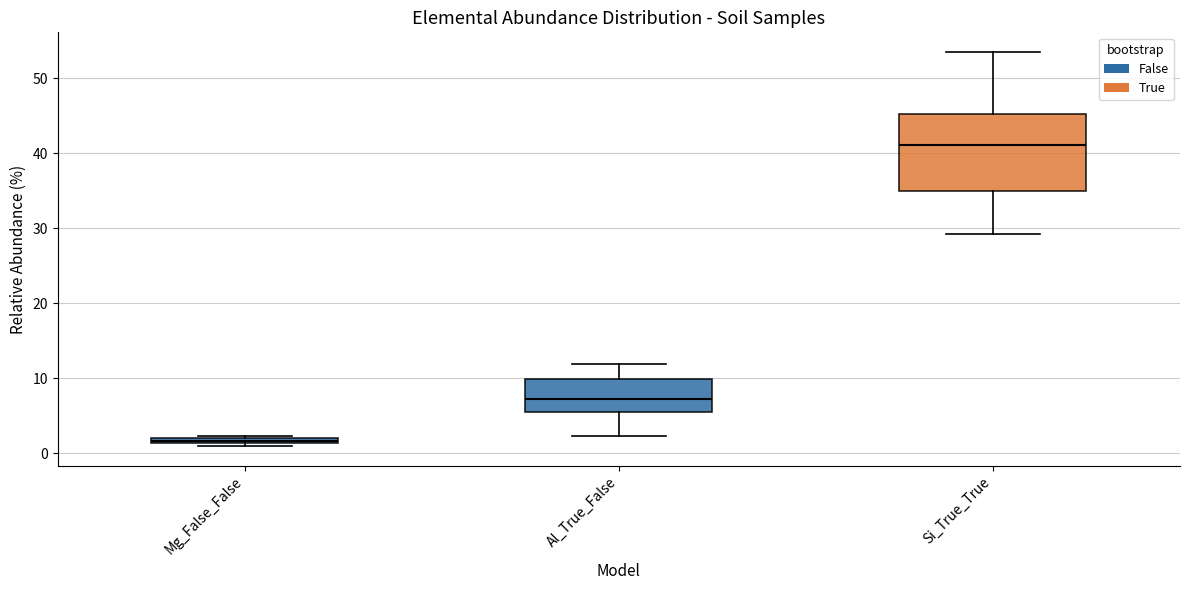

Which box is the tallest, from its lower edge to its upper edge?

Si_True_True